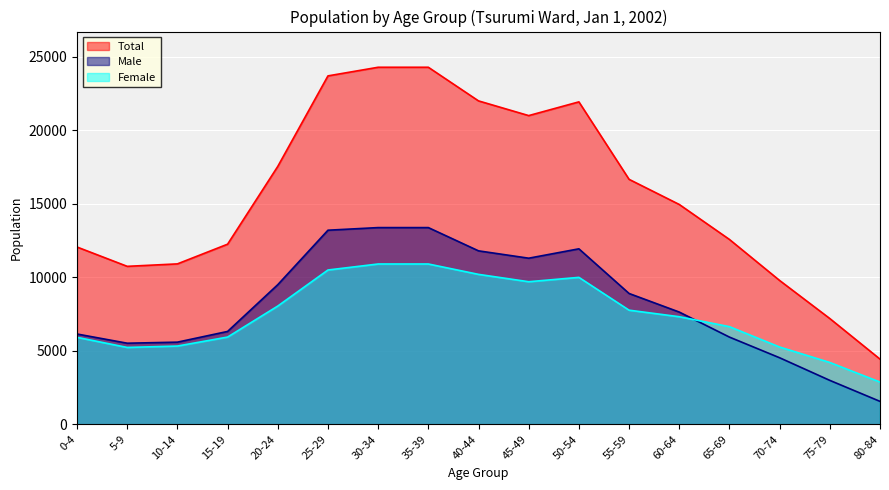

True or false: Male has more than 2 points higher than both neighbors.

False